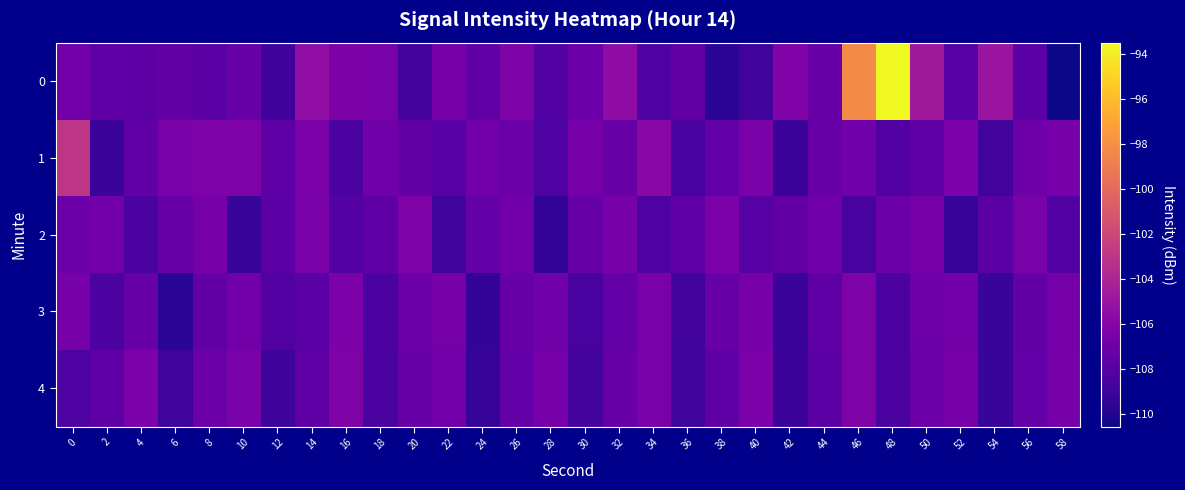

Reading left to right, transcribe all the data shown in this chart.

0: 0=-106.8	2=-107.6	4=-107.7	6=-107.5	8=-107.9	10=-107.3	12=-108.9	14=-105.4	16=-106.3	18=-106.5	20=-108.7	22=-106.6	24=-107.5	26=-106.2	28=-108.2	30=-107.1	32=-105.5	34=-108.3	36=-107.5	38=-109.7	40=-108.9	42=-106.2	44=-107.3	46=-98.2	48=-93.5	50=-104.7	52=-107.9	54=-105.0	56=-107.8	58=-110.6
1: 0=-103.0	2=-109.1	4=-107.6	6=-106.5	8=-106.3	10=-106.3	12=-107.7	14=-106.4	16=-108.5	18=-106.9	20=-107.5	22=-108.0	24=-106.8	26=-107.1	28=-108.3	30=-106.7	32=-107.2	34=-105.8	36=-108.6	38=-107.4	40=-106.5	42=-109.1	44=-107.3	46=-106.9	48=-108.2	50=-107.6	52=-106.4	54=-108.8	56=-107.0	58=-106.6
2: 0=-107.1	2=-106.8	4=-108.5	6=-107.3	8=-106.7	10=-109.2	12=-107.8	14=-106.5	16=-108.1	18=-107.6	20=-106.3	22=-108.9	24=-107.4	26=-106.8	28=-109.5	30=-107.2	32=-106.6	34=-108.3	36=-107.7	38=-106.4	40=-108.0	42=-107.5	44=-106.9	46=-108.6	48=-107.1	50=-106.7	52=-109.3	54=-107.8	56=-106.5	58=-108.2
3: 0=-106.6	2=-108.4	4=-107.2	6=-109.7	8=-107.5	10=-106.8	12=-108.2	14=-107.9	16=-106.4	18=-108.5	20=-107.1	22=-106.7	24=-109.4	26=-107.3	28=-106.9	30=-108.6	32=-107.4	34=-106.5	36=-108.8	38=-107.2	40=-106.6	42=-109.1	44=-107.7	46=-106.3	48=-108.4	50=-107.0	52=-106.8	54=-109.2	56=-107.5	58=-106.7
4: 0=-108.3	2=-107.6	4=-106.4	6=-108.9	8=-107.1	10=-106.5	12=-109.0	14=-107.7	16=-106.3	18=-108.5	20=-107.2	22=-106.8	24=-109.3	26=-107.4	28=-106.6	30=-108.7	32=-107.3	34=-106.5	36=-108.9	38=-107.6	40=-106.4	42=-109.1	44=-107.8	46=-106.3	48=-108.5	50=-107.1	52=-106.7	54=-109.2	56=-107.4	58=-106.6